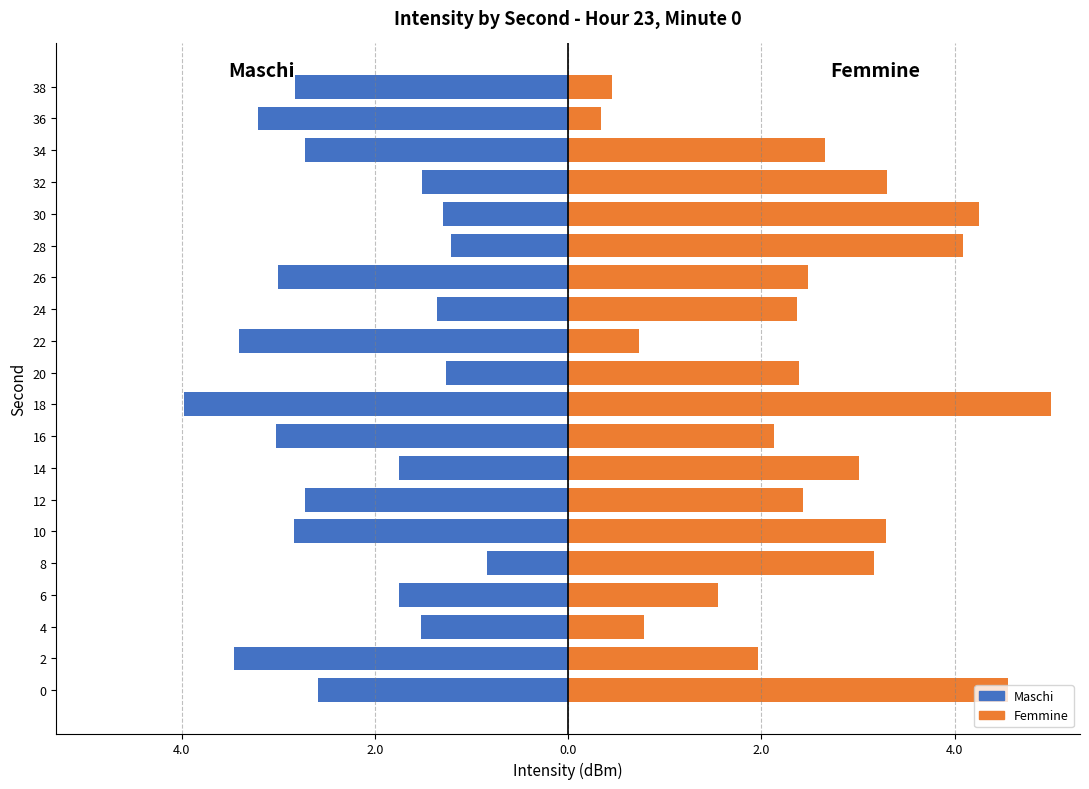

What is the spread (max minus min) of values at 6?

3.3